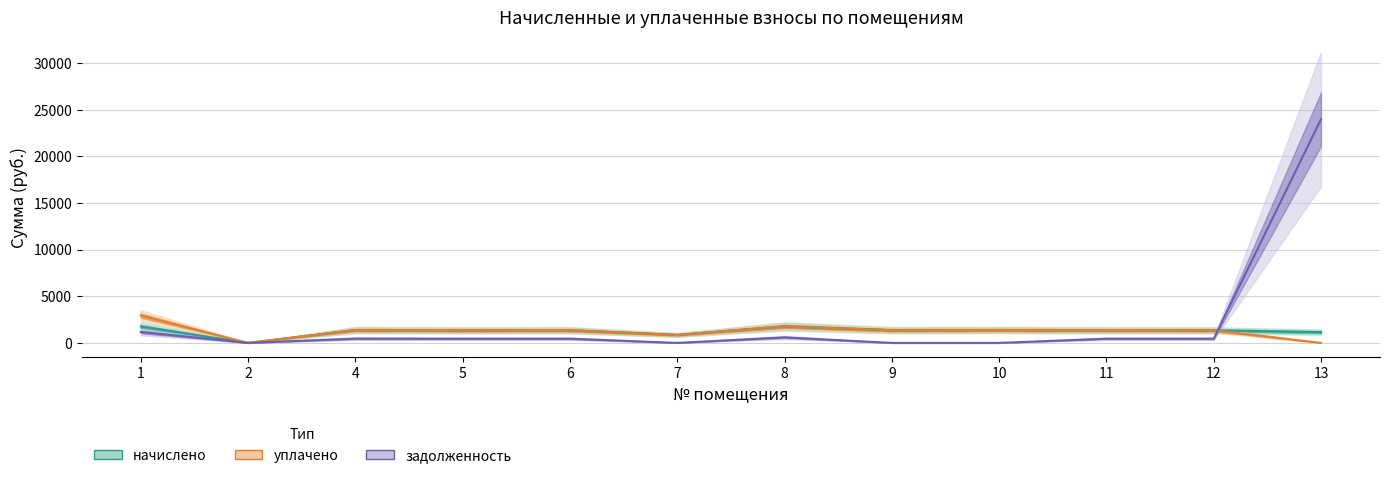

What is the difference between the maximum and minimum values in the уплачено series?

2926.4